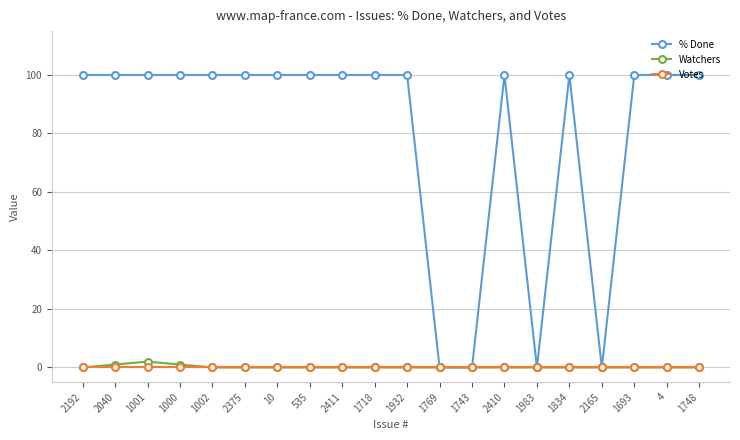

The Votes series shows 0 at 2410. True or false?

True